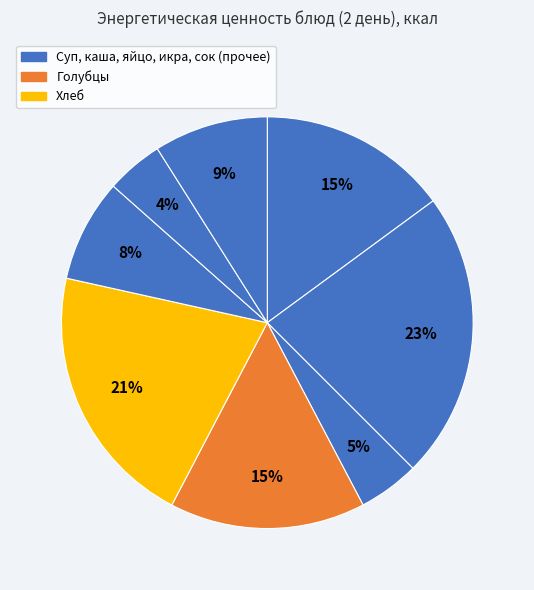

How many slices are in this pie chart?

8